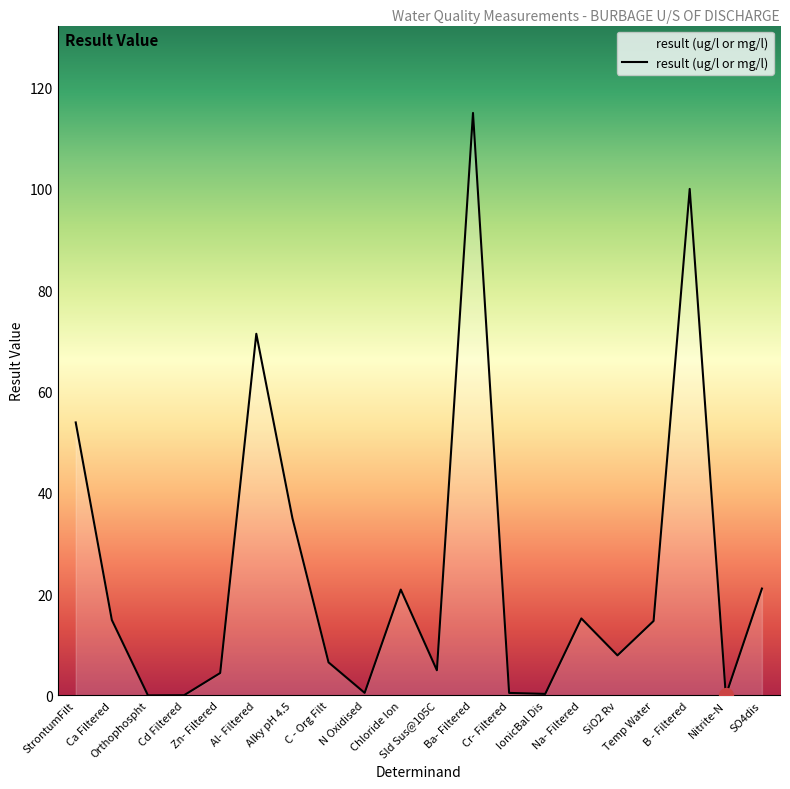

How many interior local valleys (lower than both neighbors) does the data have?

6